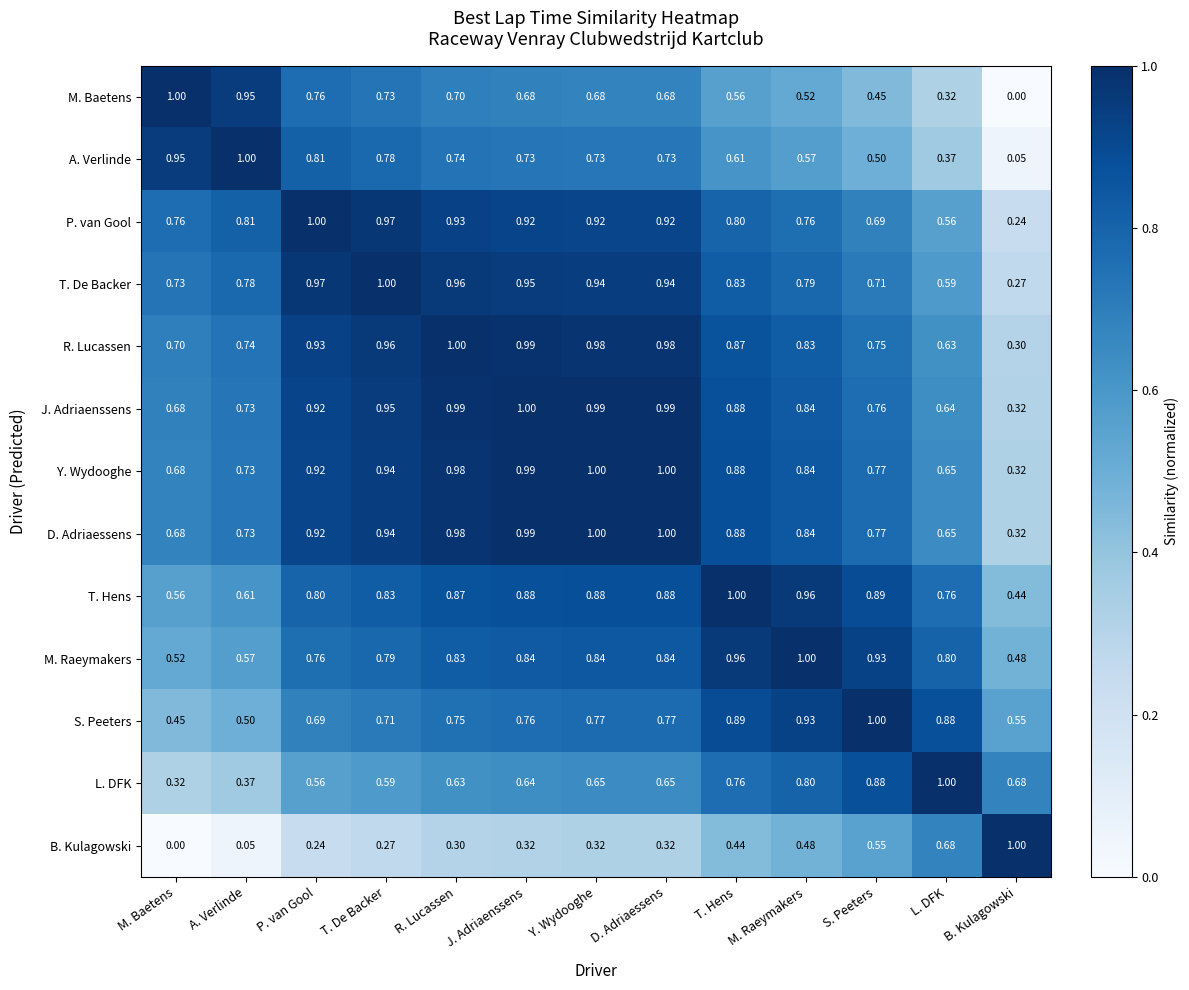

Is the value of T. De Backer at D. Adriaessens greater than the value of D. Adriaessens at A. Verlinde?

Yes